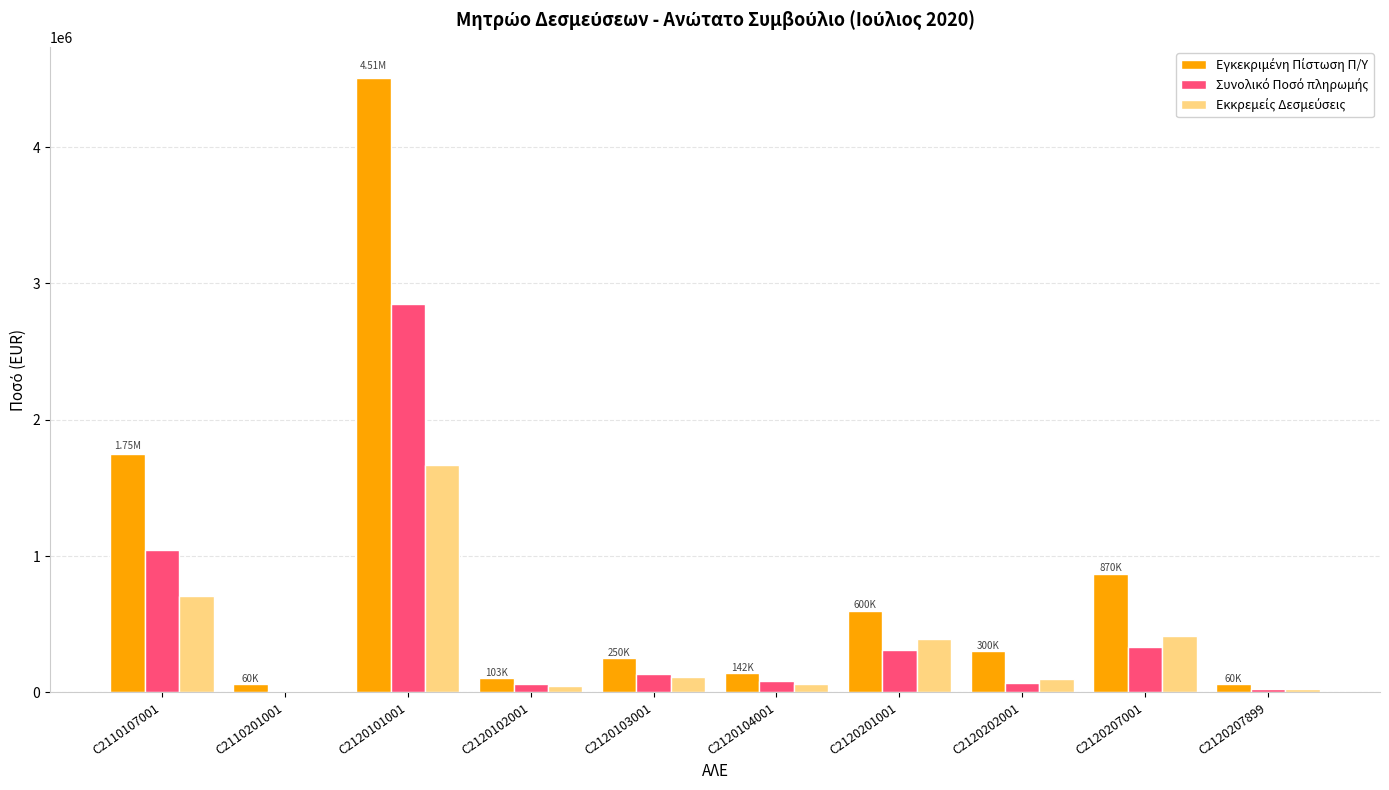

At which category is the sum across all series the highest?

C2120101001